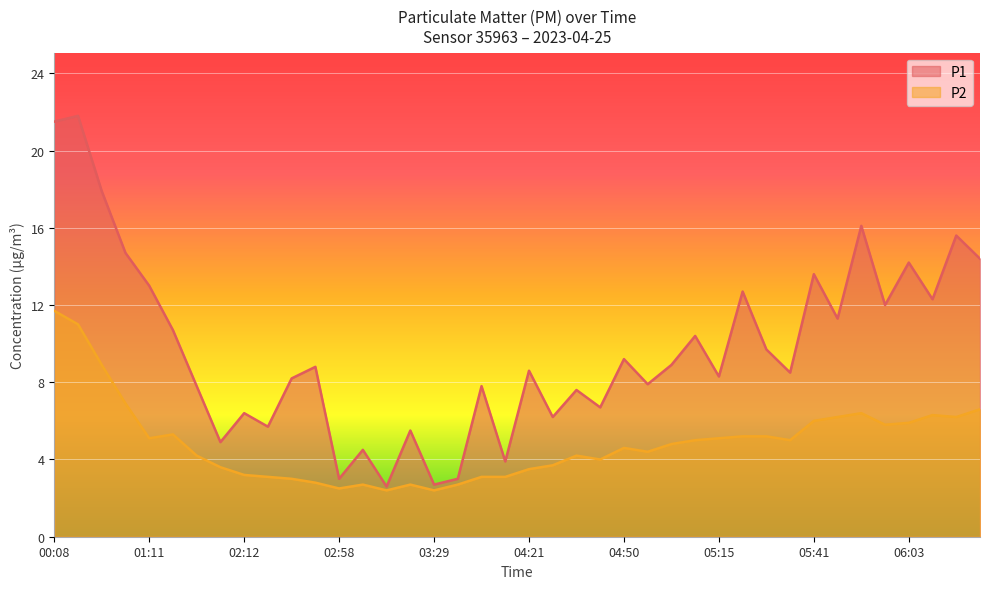

At which category is the sum across all series the highest?

00:08